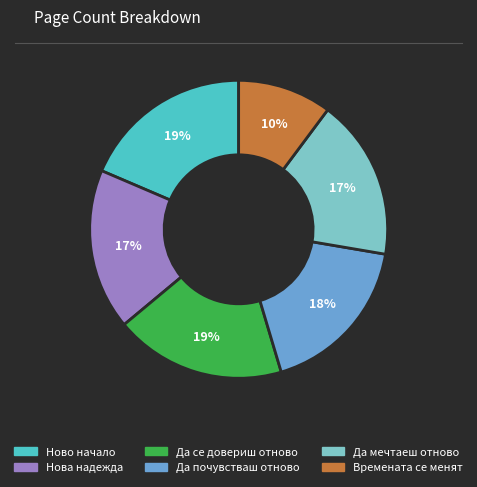

To the nearest percent, what percentage of the pie is Ново начало?

19%